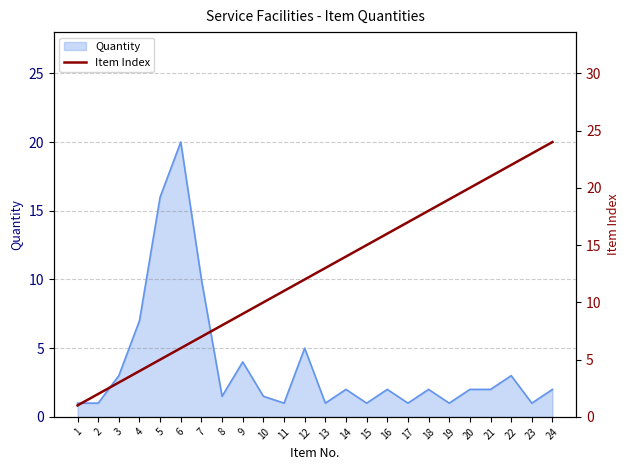

Is it true that Quantity equals 2.8 at 4?

False